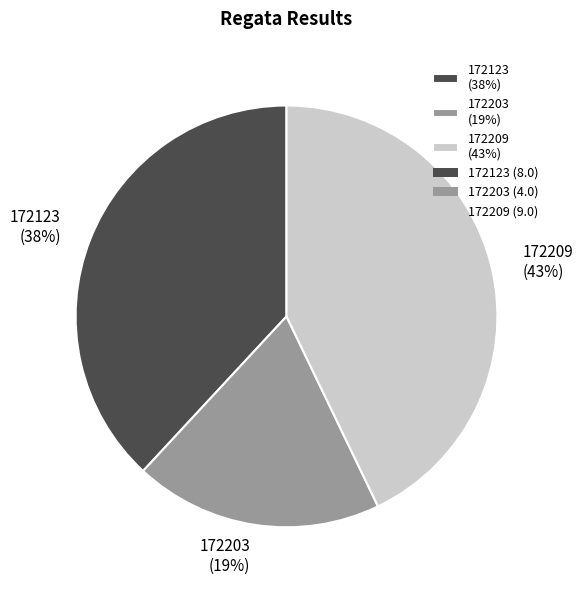

To the nearest percent, what portion does 172203 represent?

19%